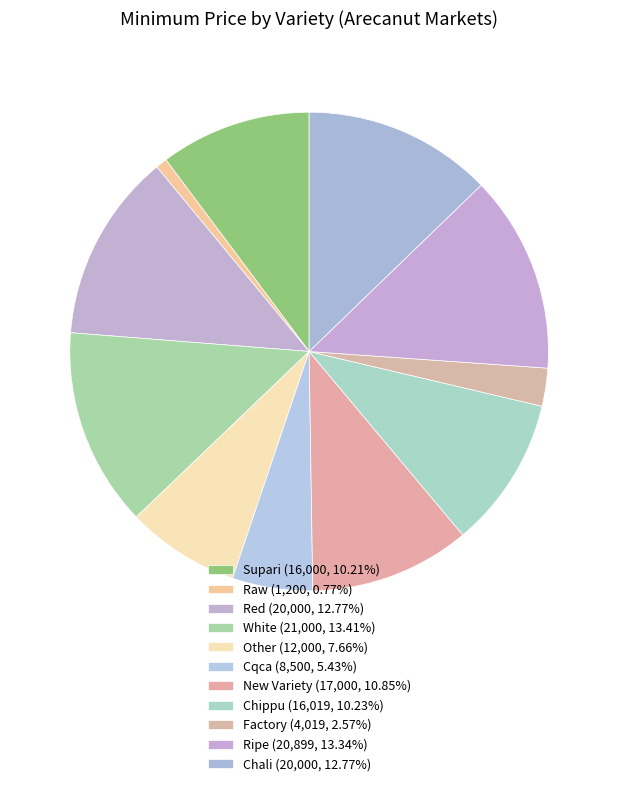

Is there any slice that represents more than half of the pie?

No